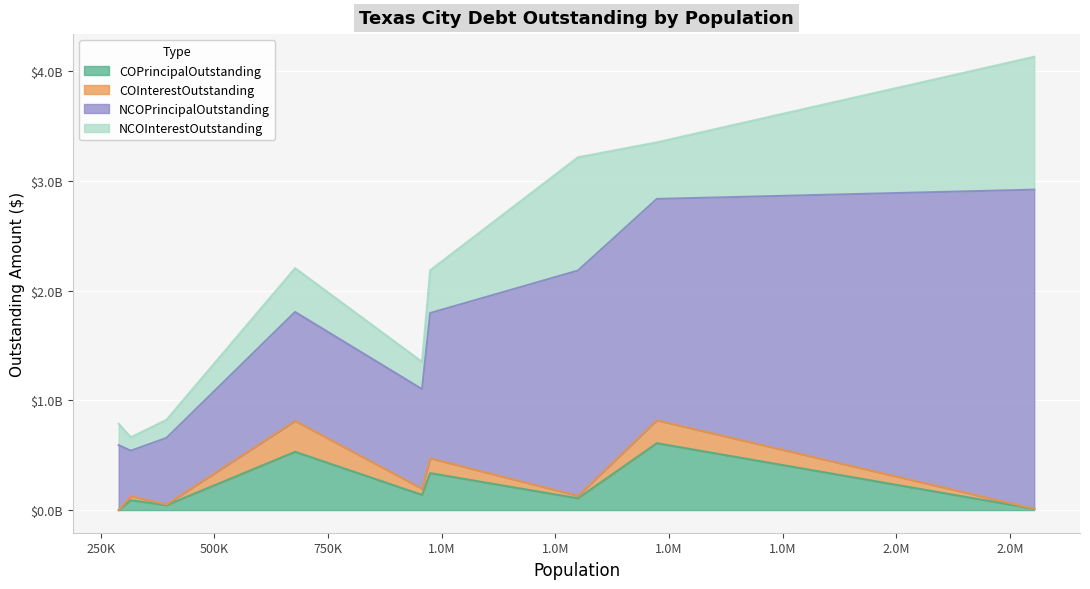

Is the value of COPrincipalOutstanding at Arlington greater than the value of COInterestOutstanding at Houston?

Yes